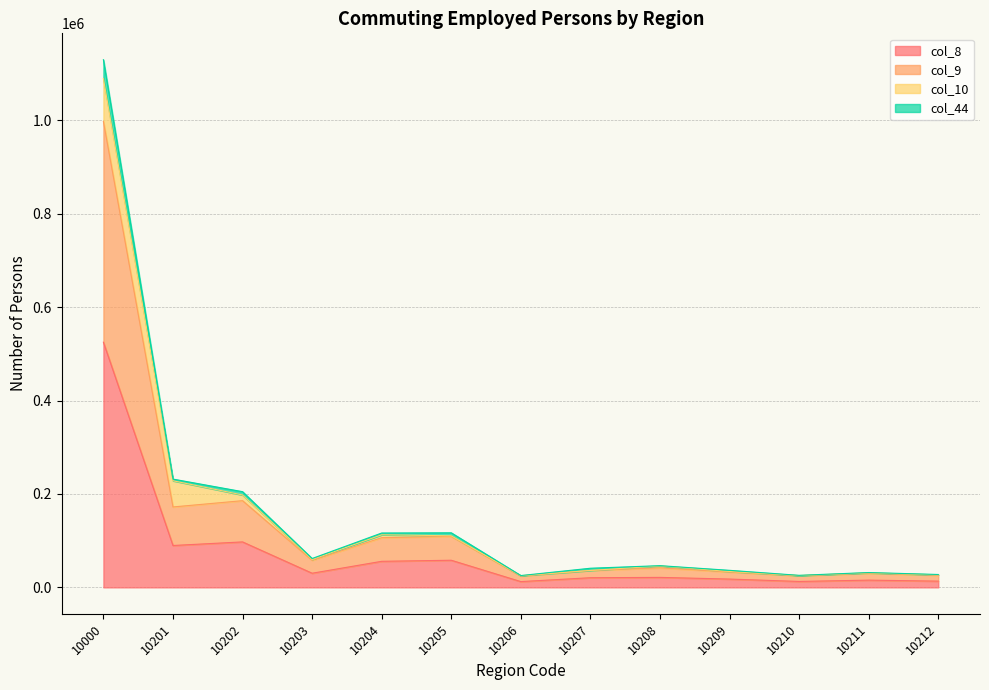

True or false: col_8 and col_44 intersect in this chart.

False